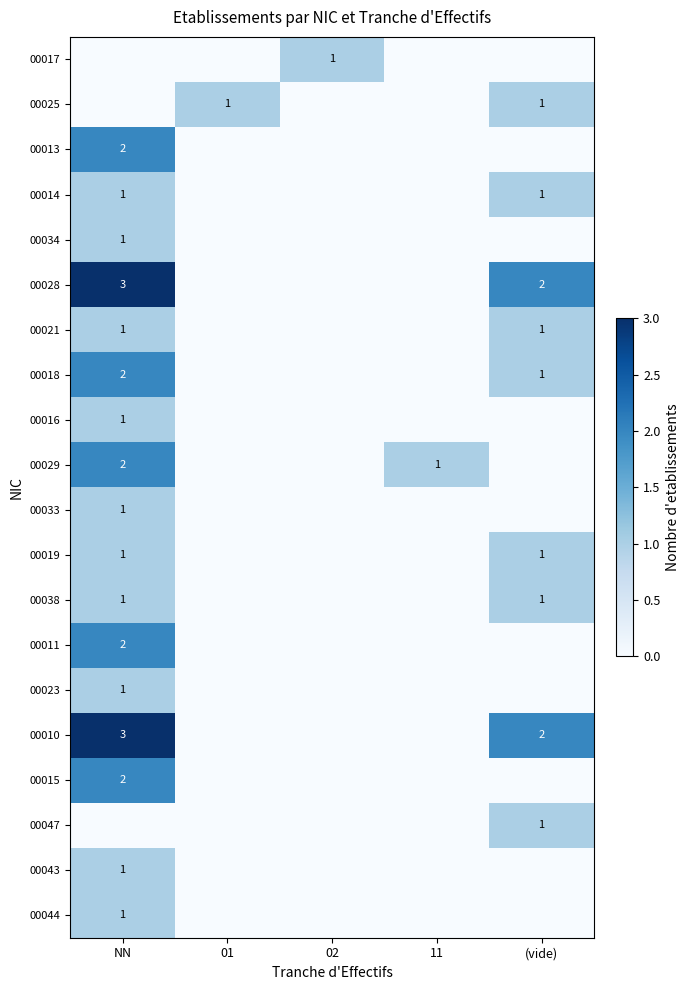

True or false: 00034 has a value of 1 at NN.

True